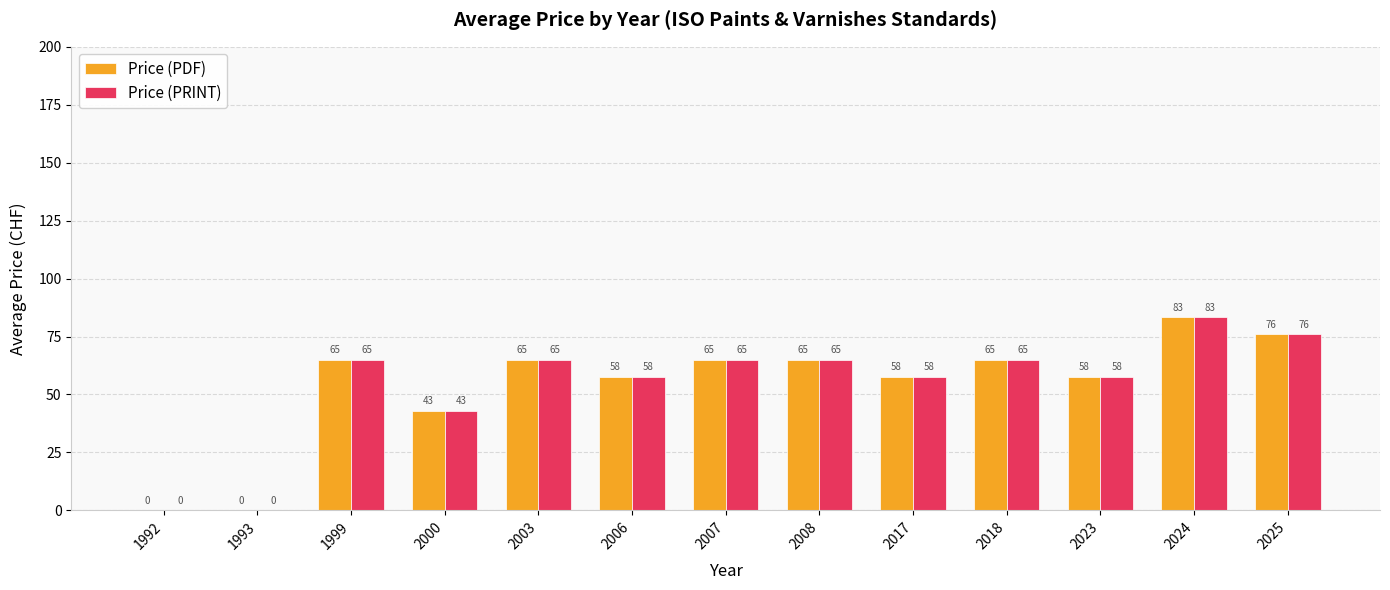

At which category is the sum across all series the highest?

2024